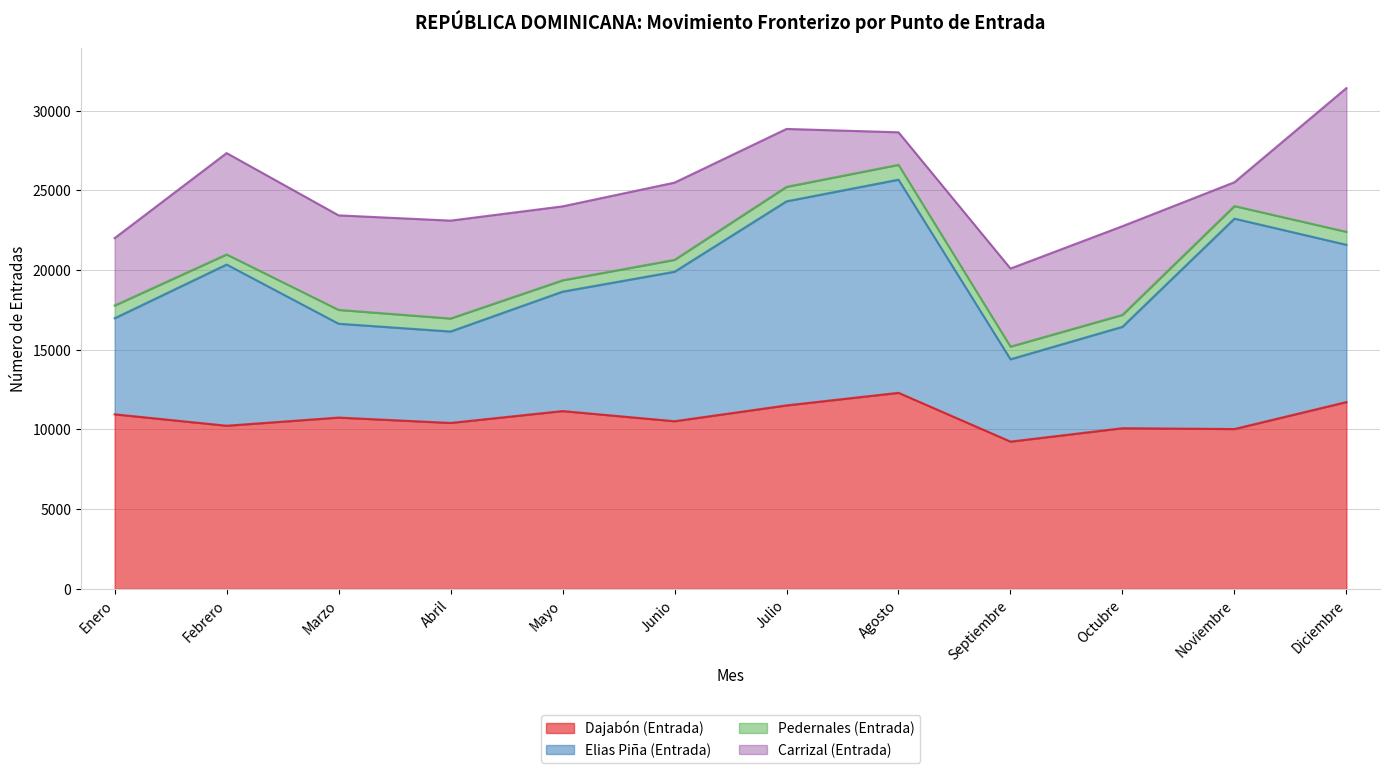

Is the value of Elias Piña (Entrada) at Mayo greater than the value of Carrizal (Entrada) at Octubre?

Yes